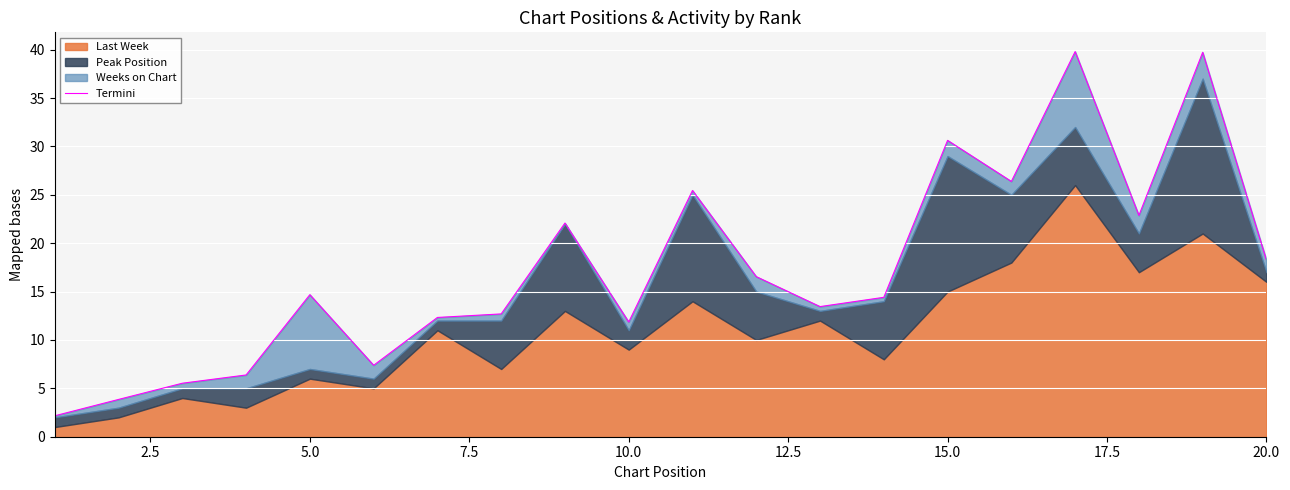

Reading left to right, list all the values displayed in this chart.

2.2	3.9	5.5	6.4	14.7	7.4	12.3	12.7	22.1	11.9	25.4	16.5	13.4	14.4	30.6	26.4	39.8	22.9	39.7	18.3